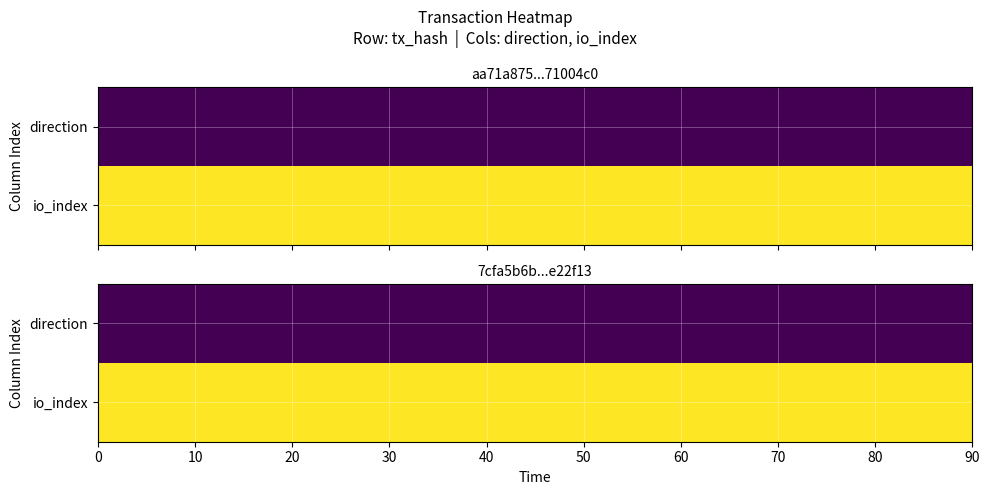

At which label is 7cfa5b6b7f00830da025520470990cb23e22f13 closest to 2?

direction